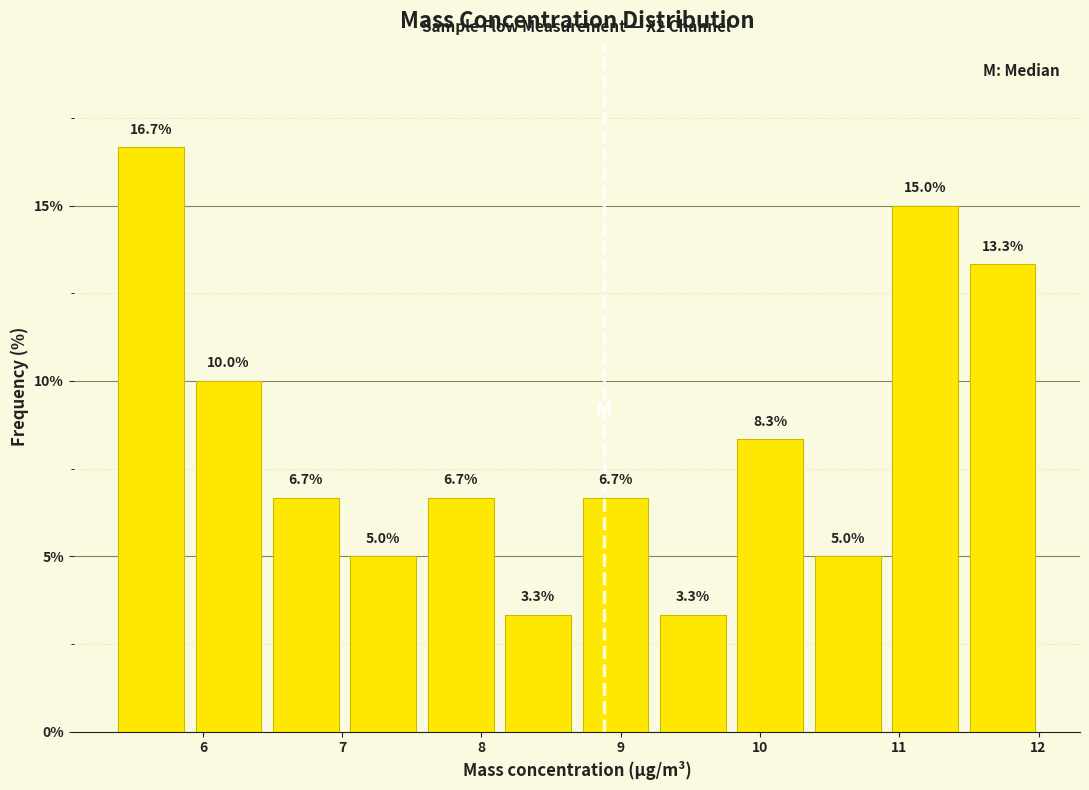

How tall is the bar that spans 10.9 to 11.5 on the x-axis? The bar edges are not printed on the chart, so give them approximately, as read against the axis.

15.0